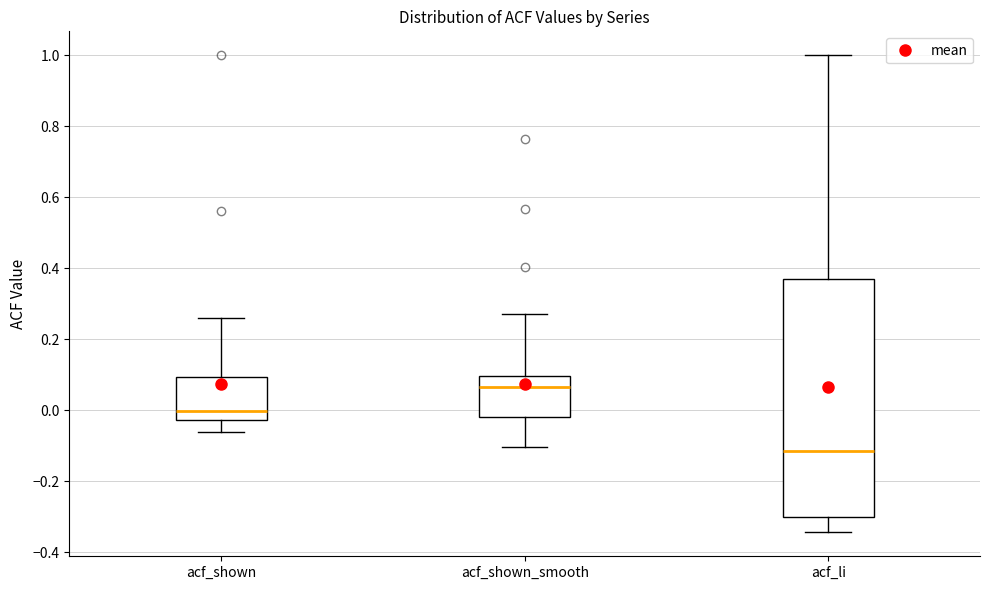

Reading left to right, transcribe this box plot: for each box, give where its median line is, the range the box spans, and where its two whiskers end, as read against the y-axis. The values are not printed on the chart, so give them approximately, as read against the axis.

acf_shown: median 0.00, box -0.02 to 0.10, whiskers -0.06 to 0.26
acf_shown_smooth: median 0.06, box -0.02 to 0.10, whiskers -0.10 to 0.28
acf_li: median -0.12, box -0.30 to 0.36, whiskers -0.34 to 1.00